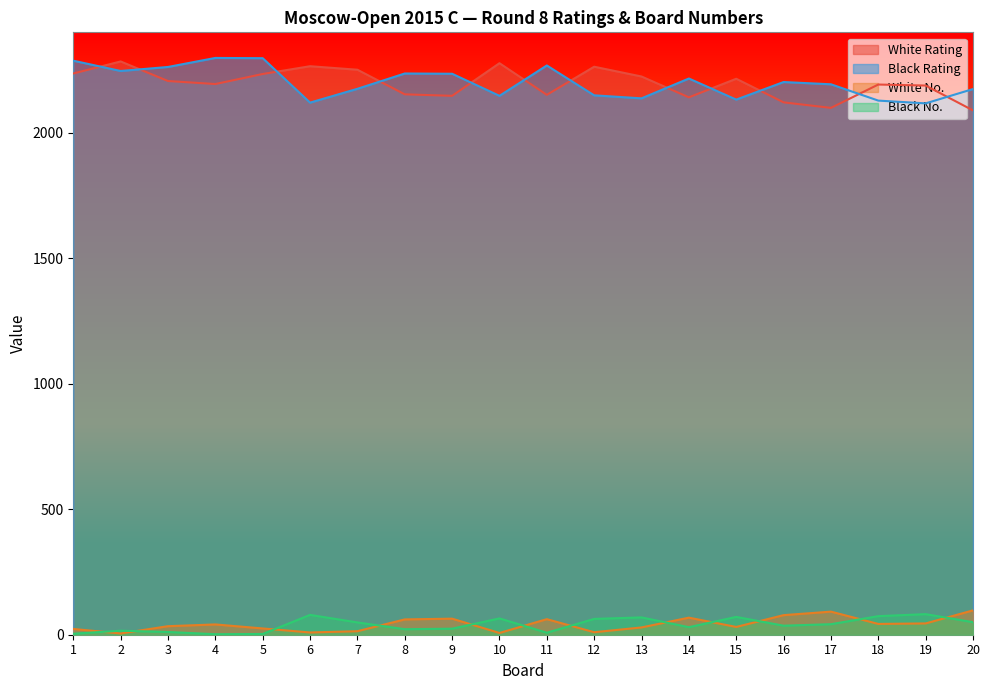

Count the number of data series in this chart.

4